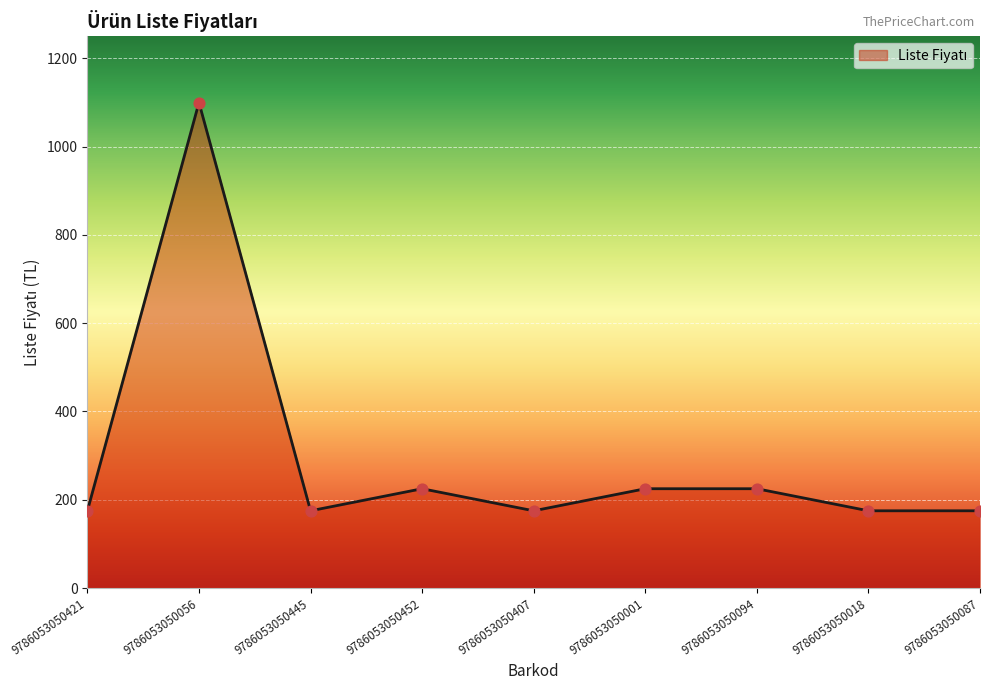

Between 9786053050407 and 9786053050001, which is larger?

9786053050001